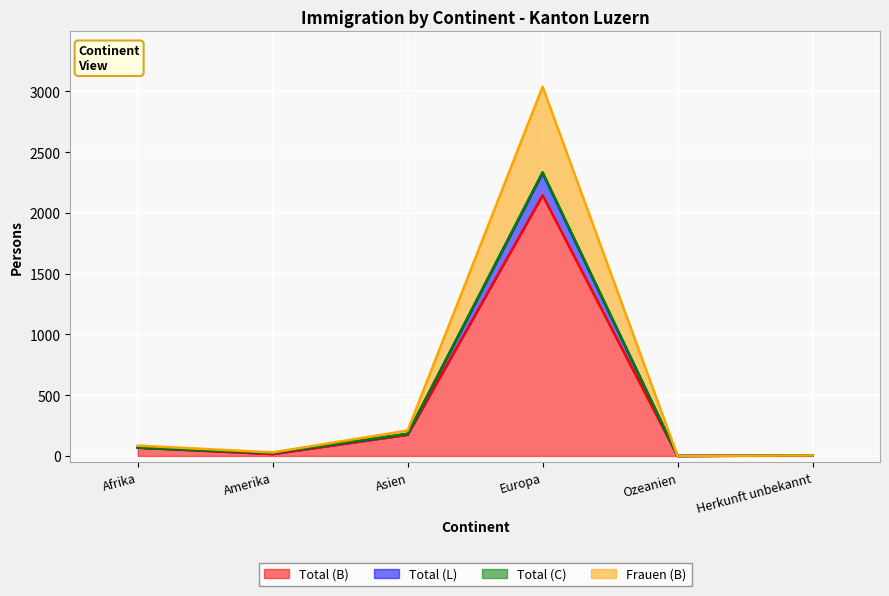

The Total (B) series shows 174 at Asien. True or false?

True